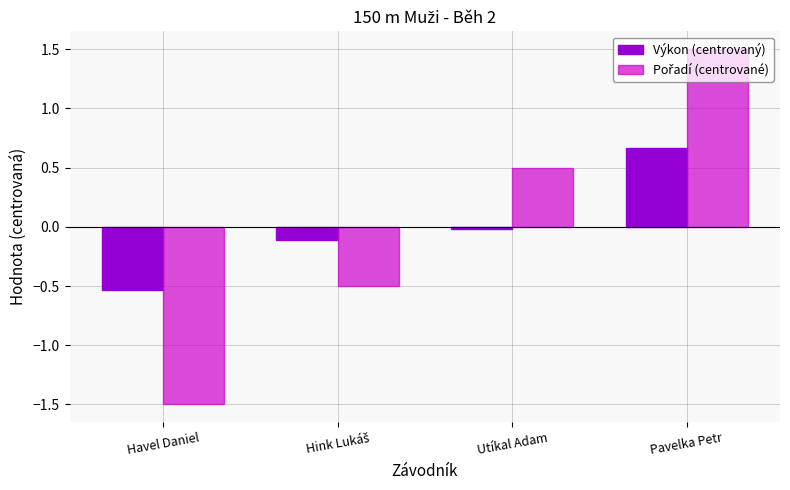

What is the greatest value displayed?

1.5